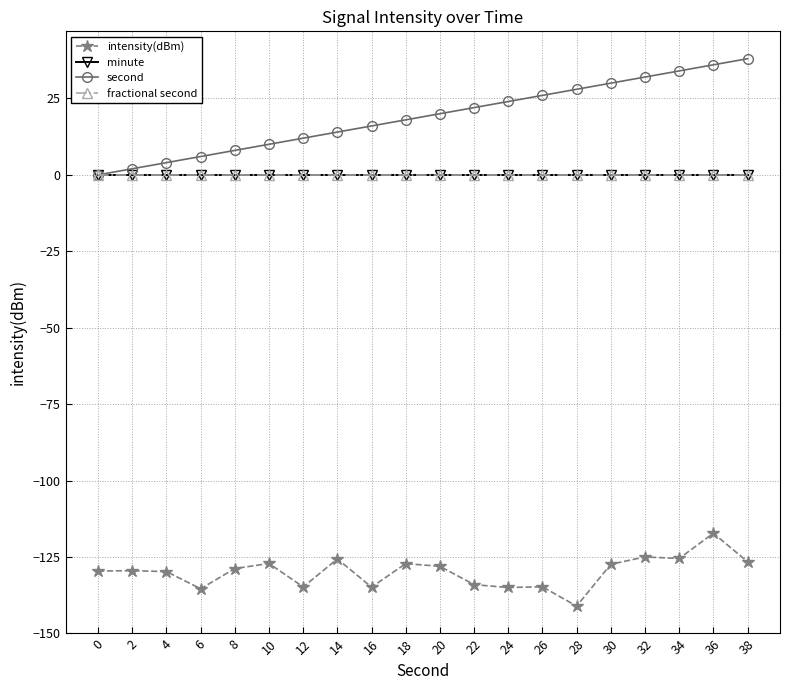

Does the chart have visible grid lines?

Yes